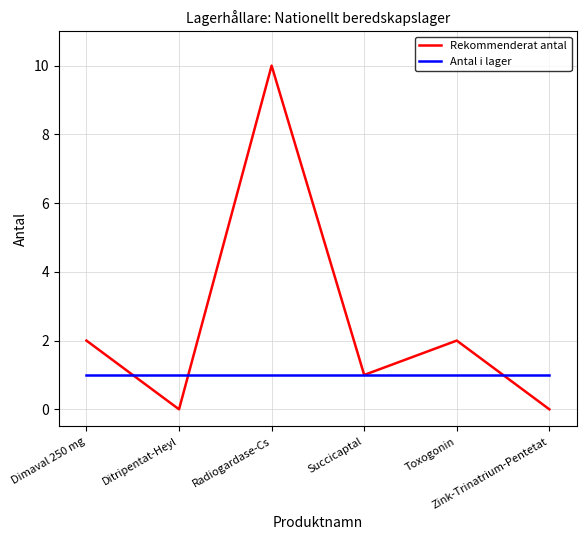

Which series has the widest spread of values?

Rekommenderat antal